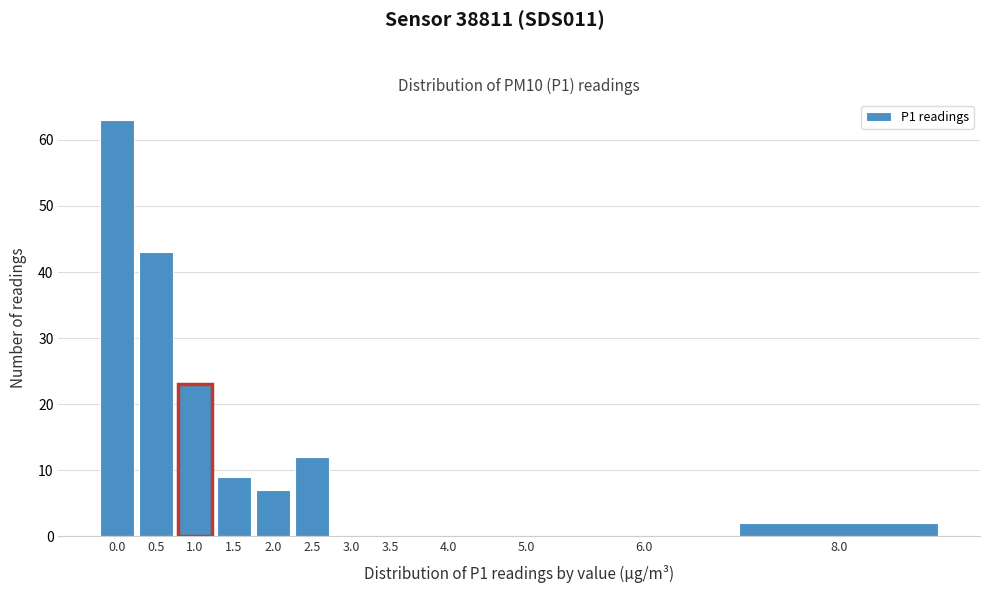

Reading left to right, what are all the values shown in this chart?

0.0=63	0.5=43	1.0=23	1.5=9	2.0=7	2.5=12	3.0=0	3.5=0	4.0=0	5.0=0	6.0=0	8.0=2